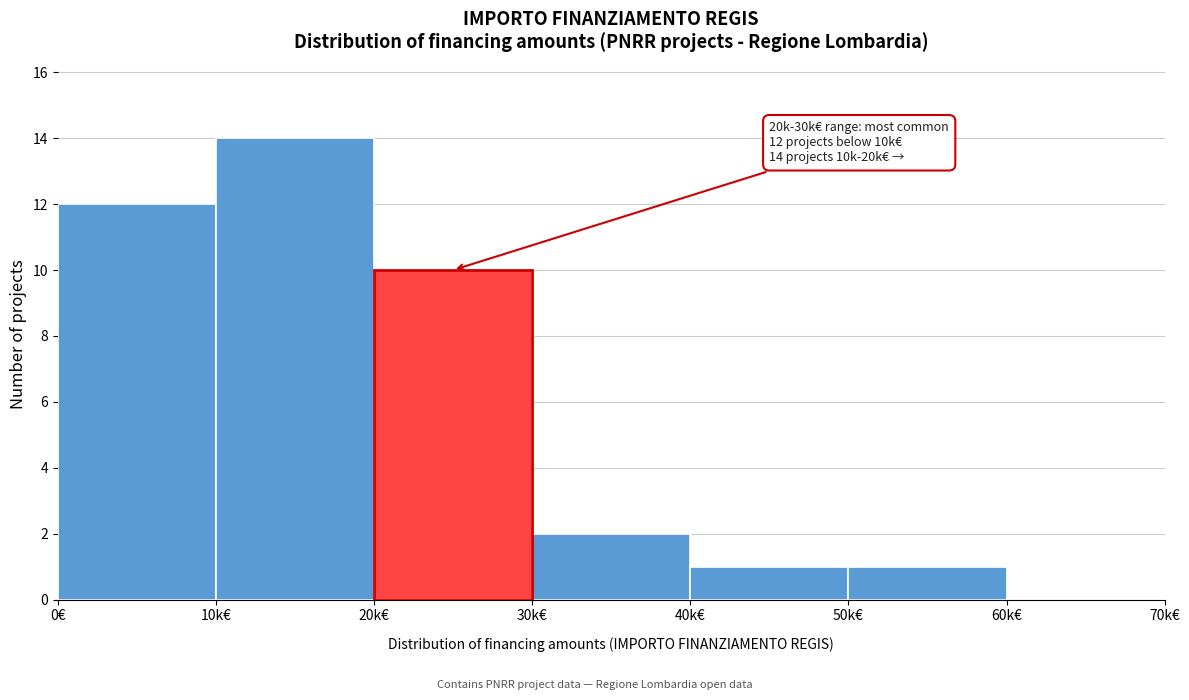

Reading right to left, what are all the values shown in this chart?

60k€=0	50k€=1	40k€=1	30k€=2	20k€=10	10k€=14	0€=12